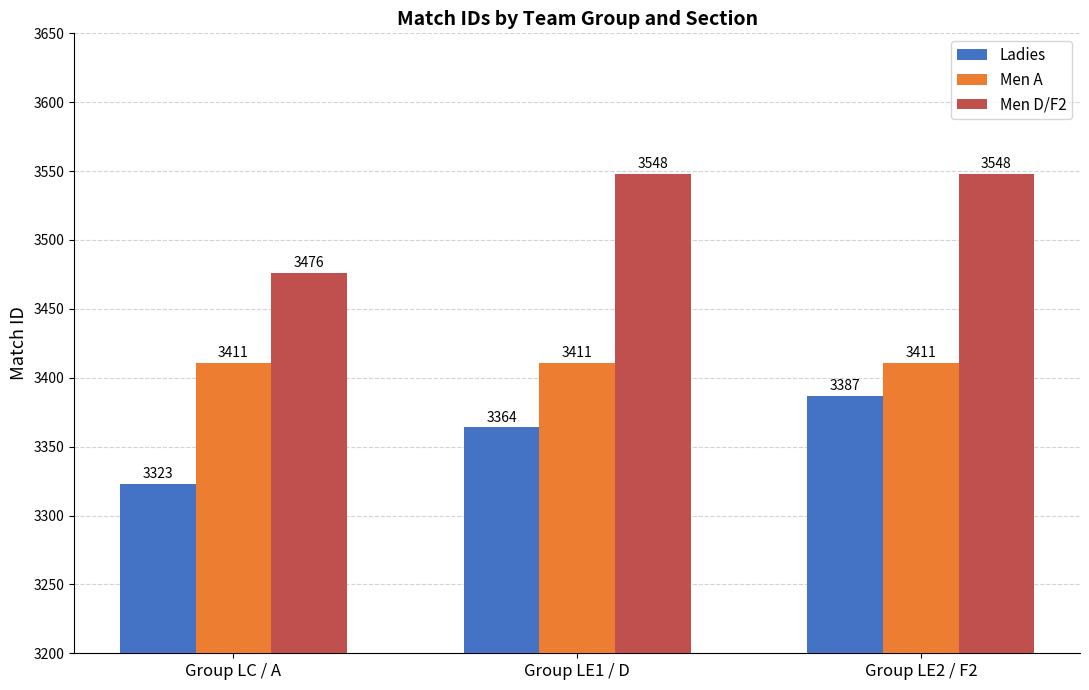

Rank the series by their average value, from highest to lowest.

Men D/F2, Men A, Ladies